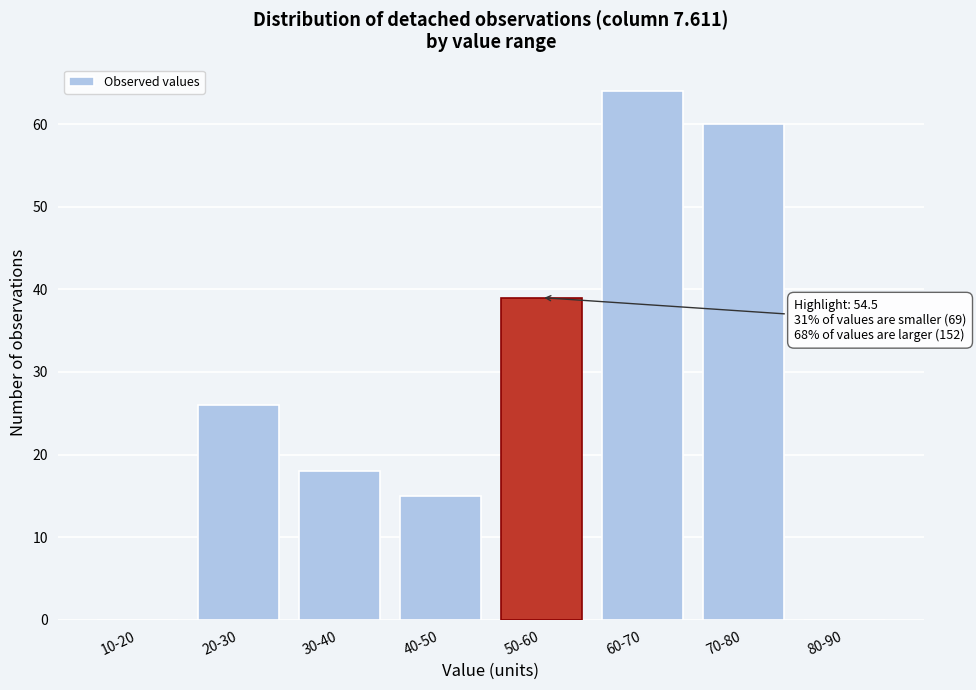

Reading left to right, list all the values displayed in this chart.

10-20=0	20-30=26	30-40=18	40-50=15	50-60=39	60-70=64	70-80=60	80-90=0